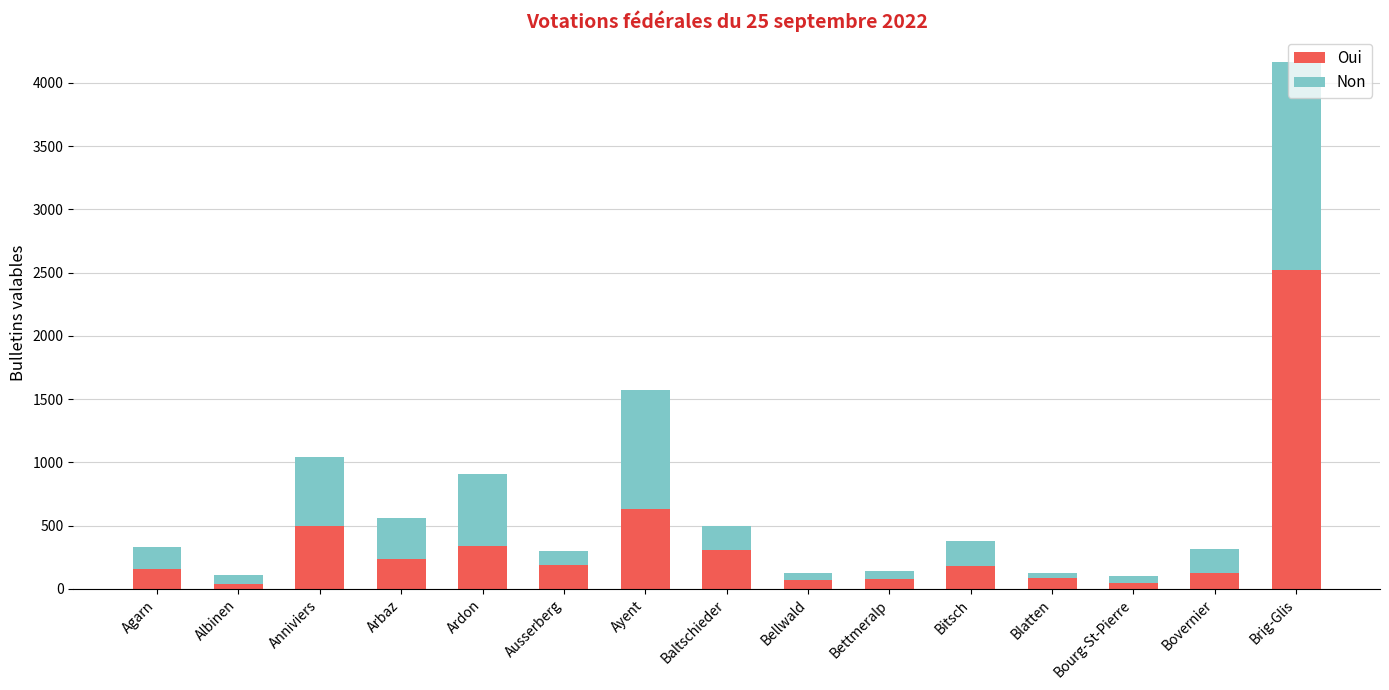

What is the sum of the Oui values at Baltschieder and Bitsch?

487